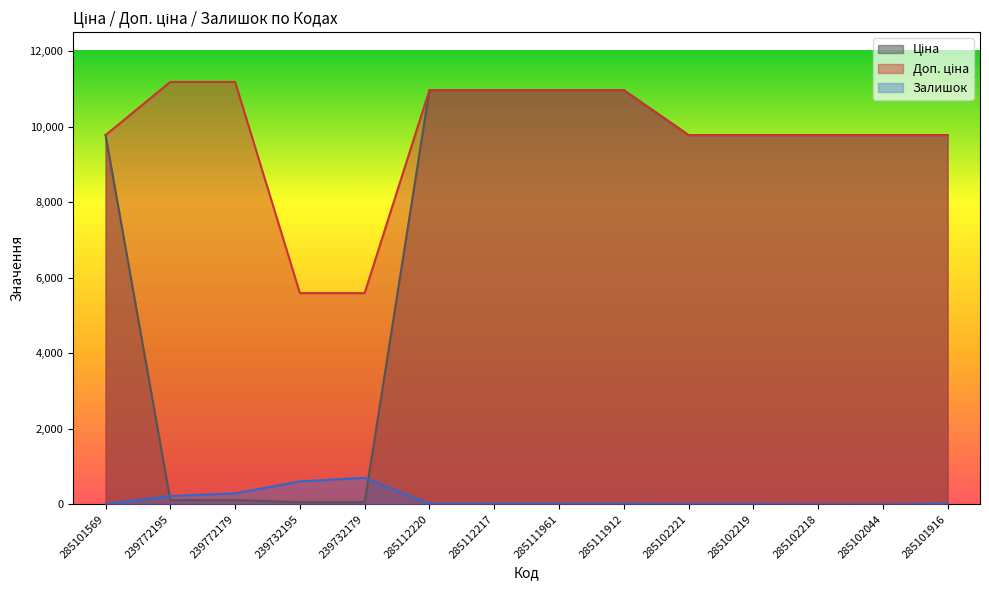

Which has a higher value, 285102219 or 285112217?

285112217